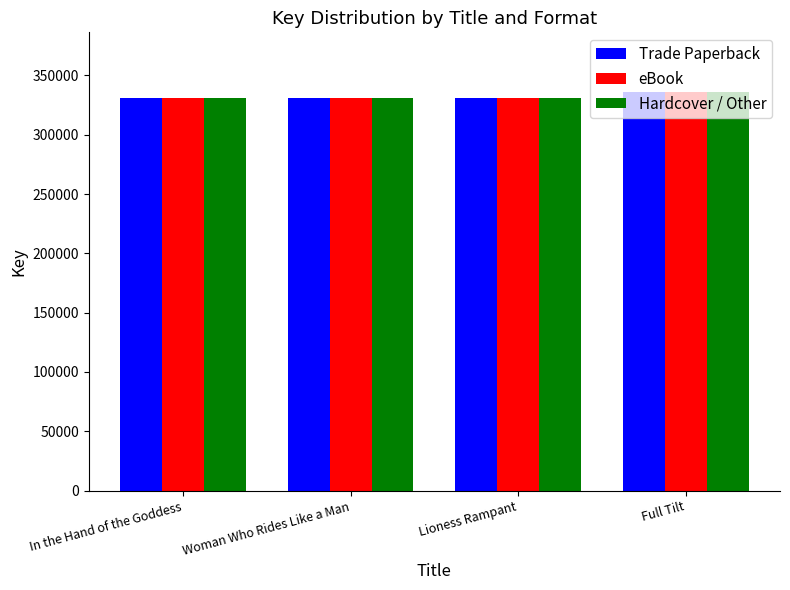

How many values in the Hardcover / Other series are below 331208?

2